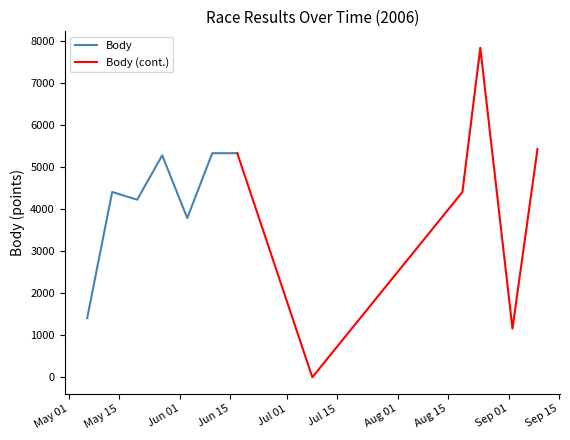

What is the minimum value for Body?

1406